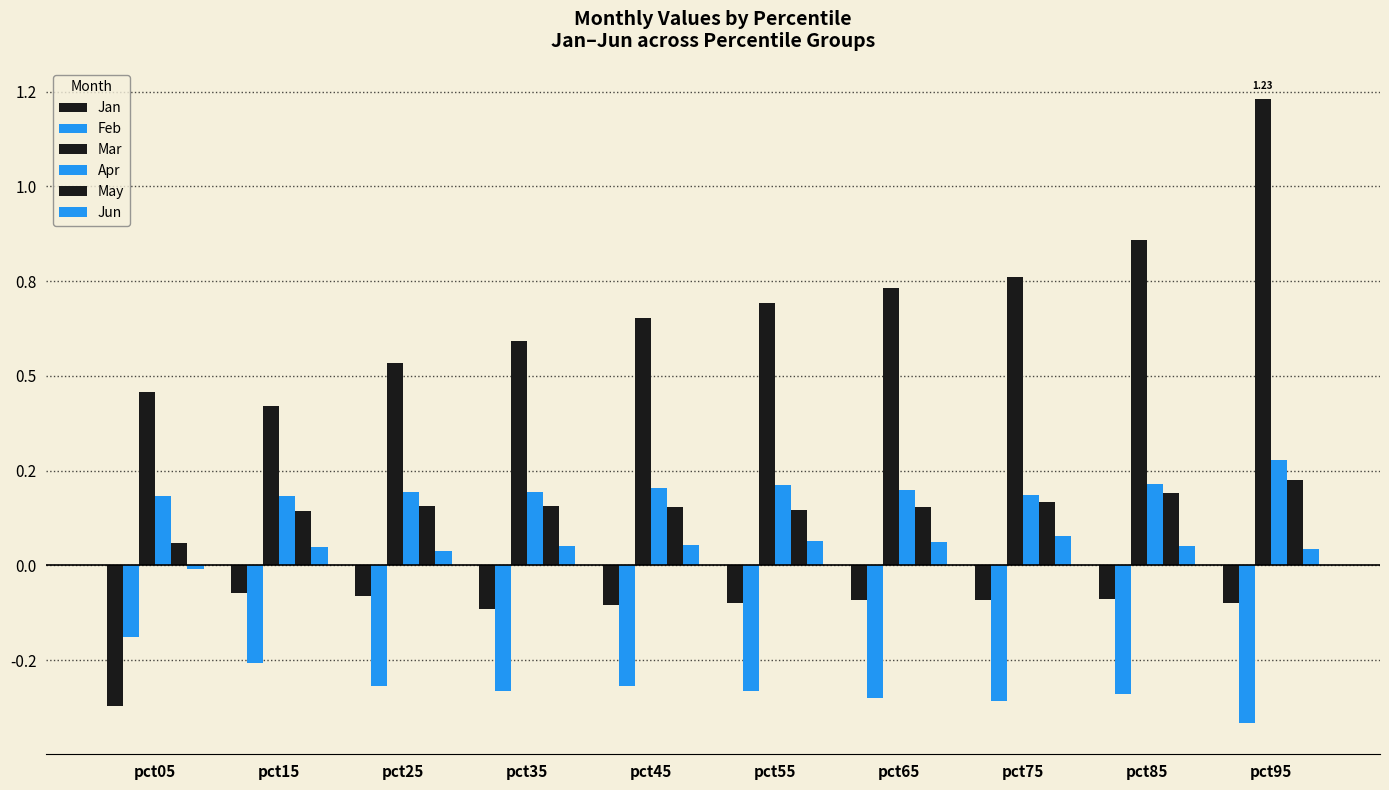

At which category is the sum across all series the highest?

pct95